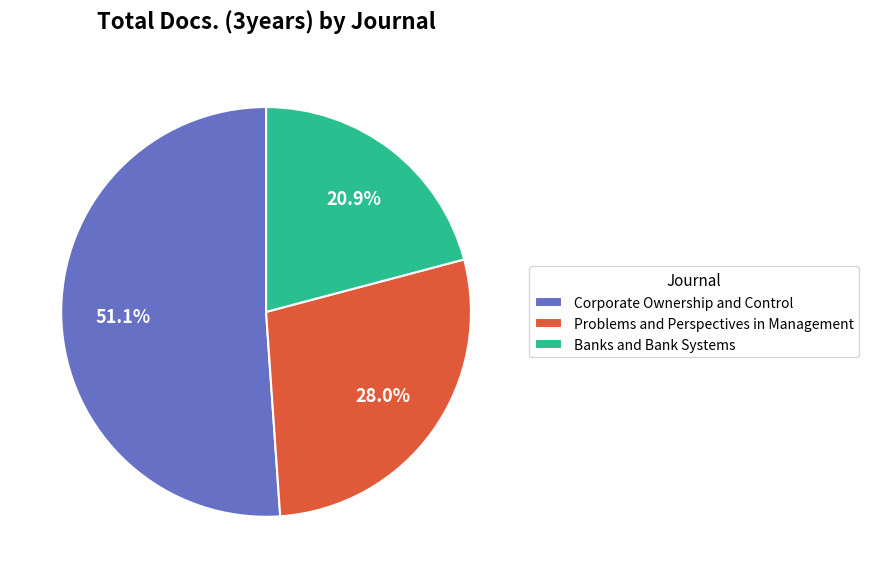

Between Banks and Bank Systems and Corporate Ownership and Control, which is larger?

Corporate Ownership and Control